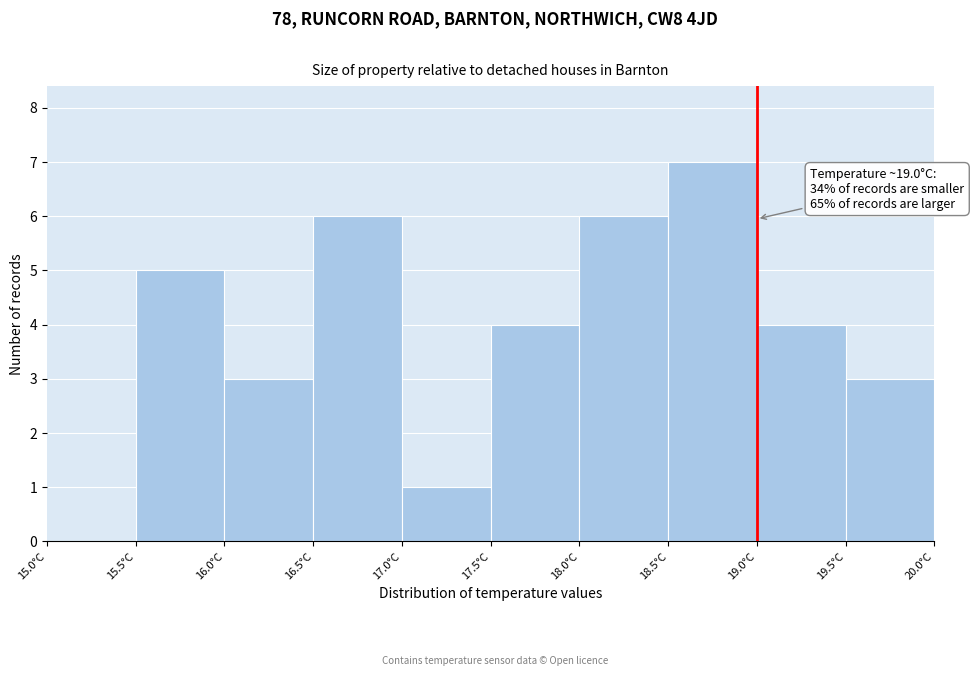

Which range on the x-axis has the tallest bar?

18.5 to 19.0